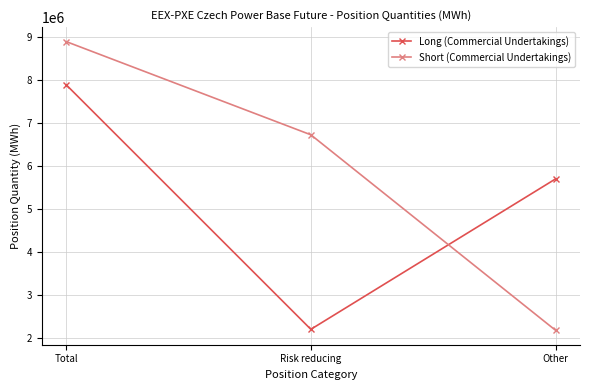

What is the difference between the highest and lowest values at Other?

3524814